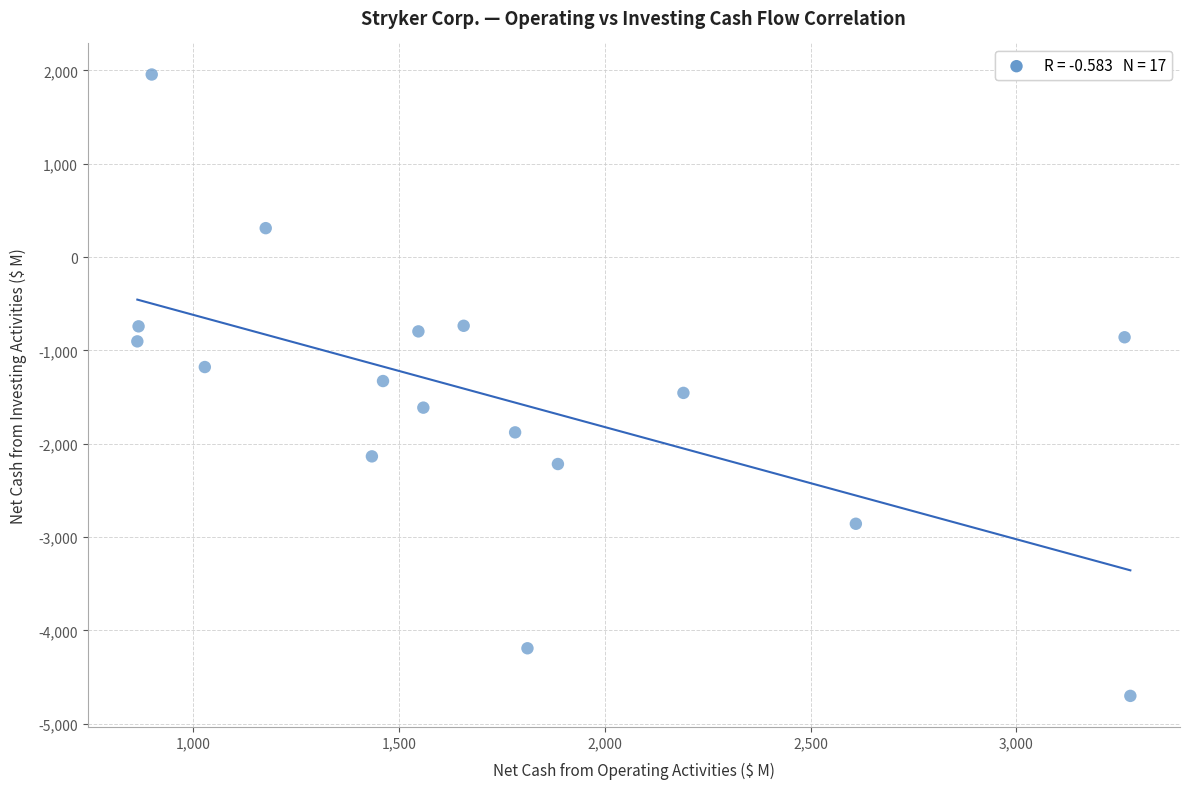

What is the range of X values (max minus min)?

2413